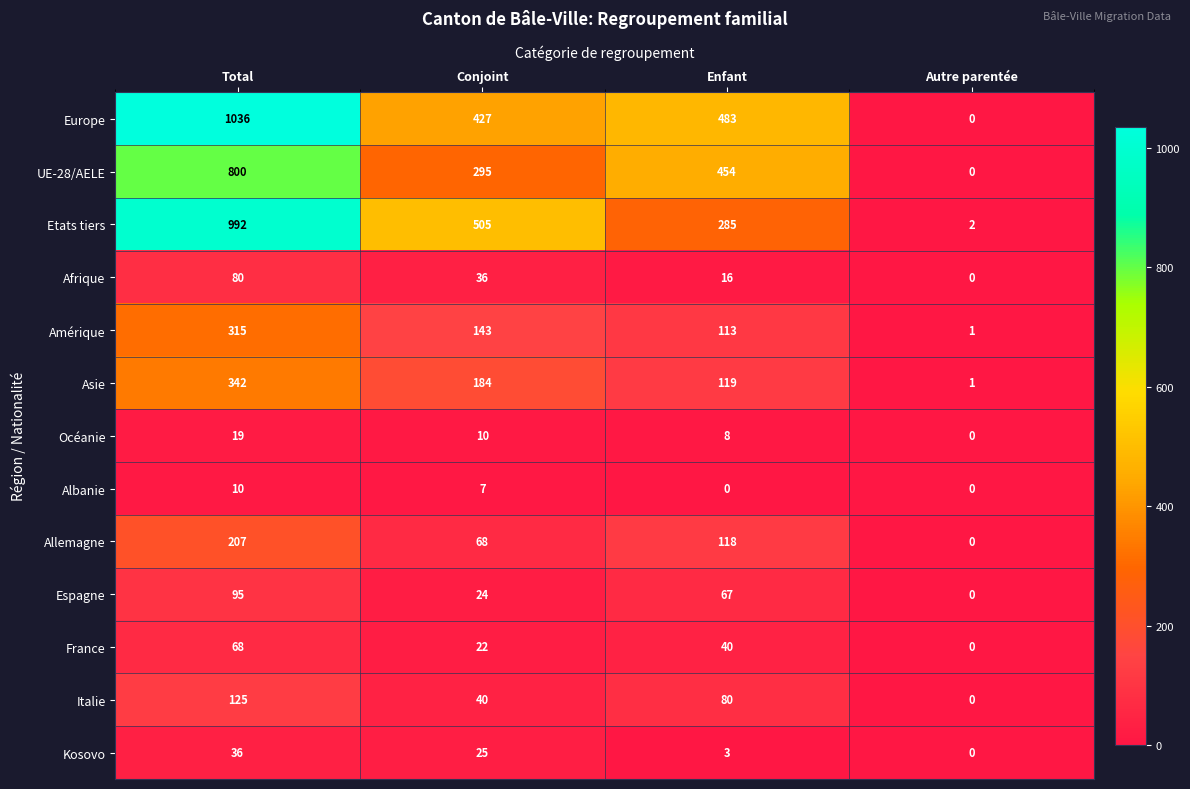

Rank the series by their maximum value, from lowest to highest.

Albanie, Océanie, Kosovo, France, Afrique, Espagne, Italie, Allemagne, Amérique, Asie, UE-28/AELE, Etats tiers, Europe